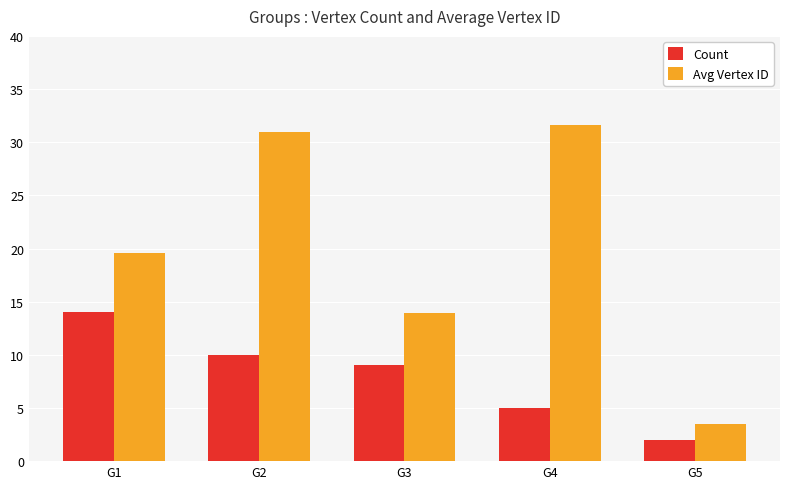

Which category has the highest value across all series?

G4